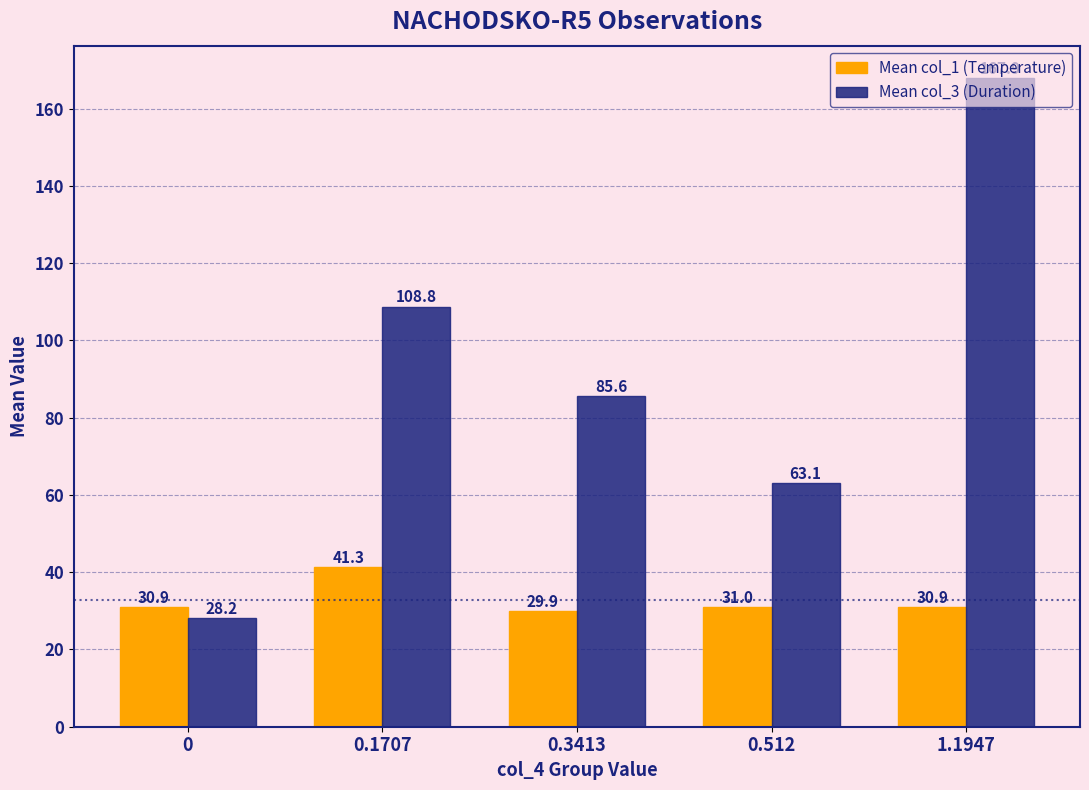

True or false: Mean col_3 (Duration) has a value of 167.9 at 1.1947.

True